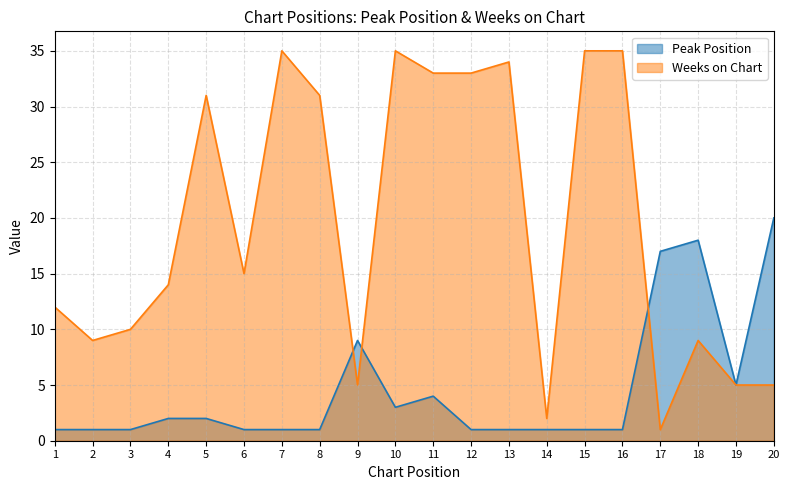

Which label corresponds to the smallest value in the chart?

1